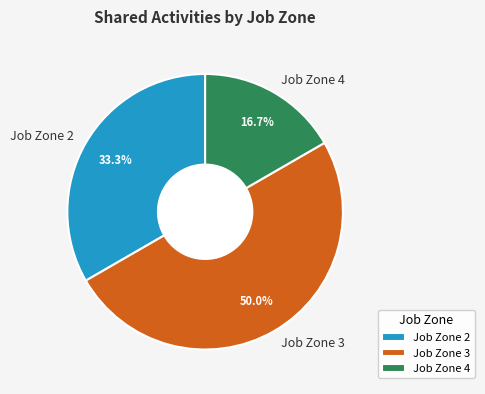

Rank the categories by value from highest to lowest.

Job Zone 3, Job Zone 2, Job Zone 4